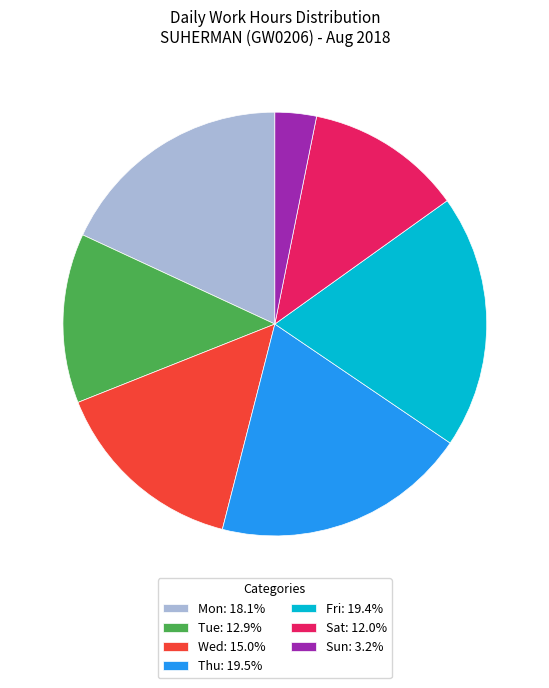

How many slices are in this pie chart?

7